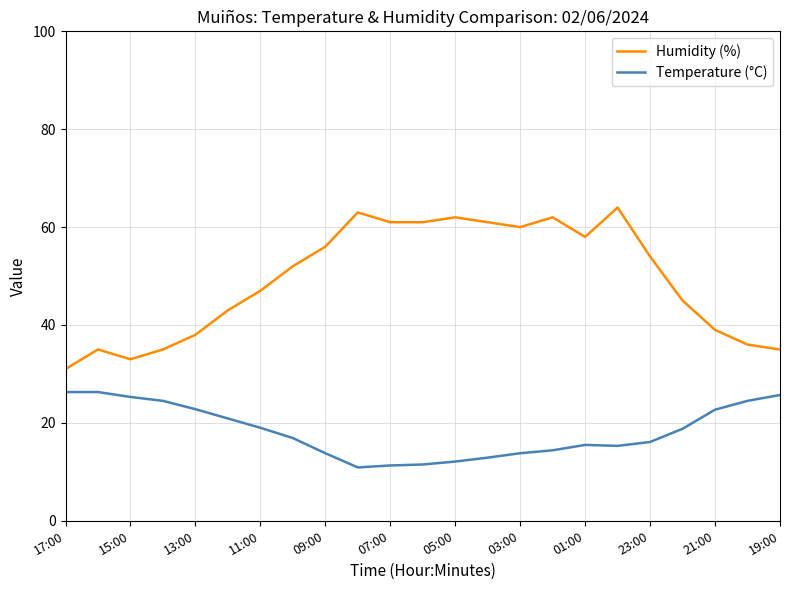

Which series has the largest total across all categories?

Humidity (%)